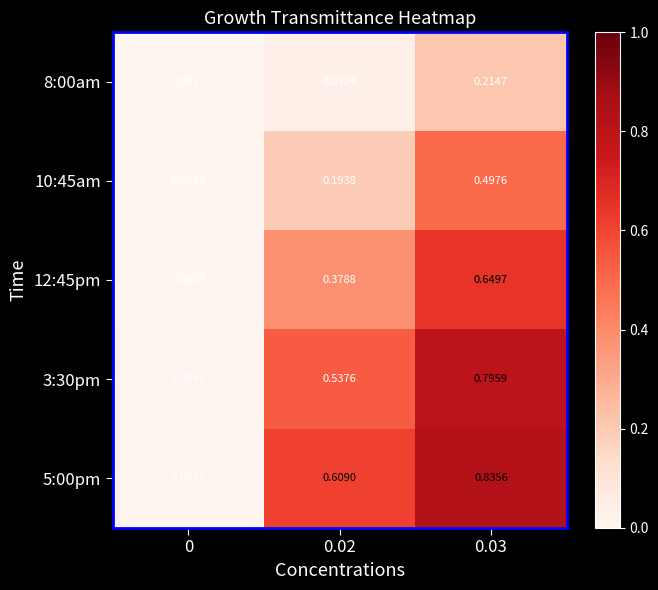

Between 0 and 0.02, which series saw the biggest shift?

5:00pm